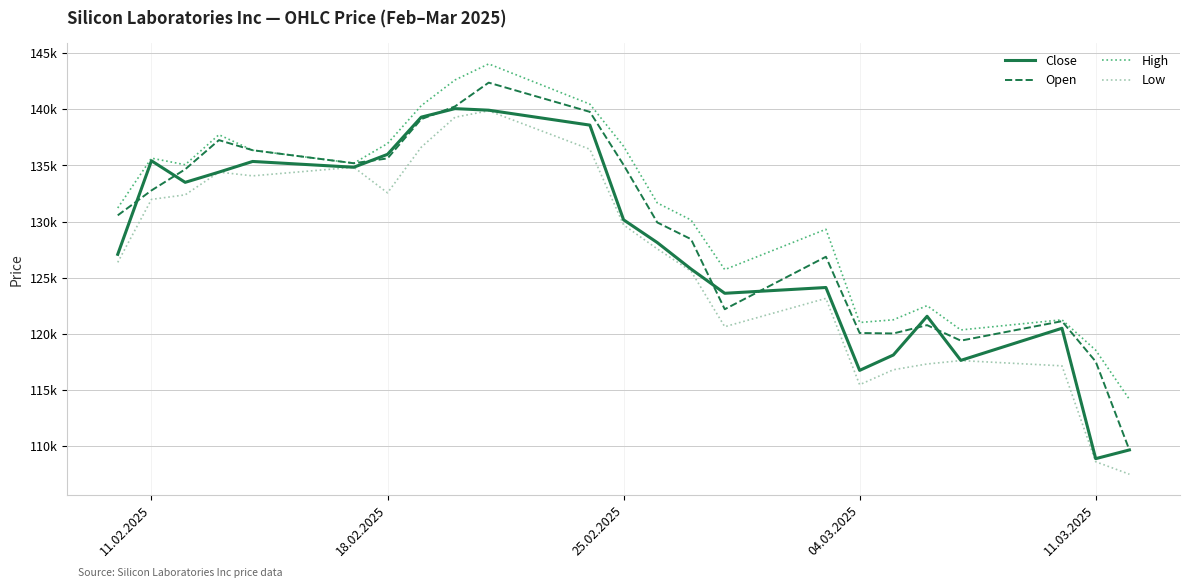

Is this an area chart (filled region under the line)?

No